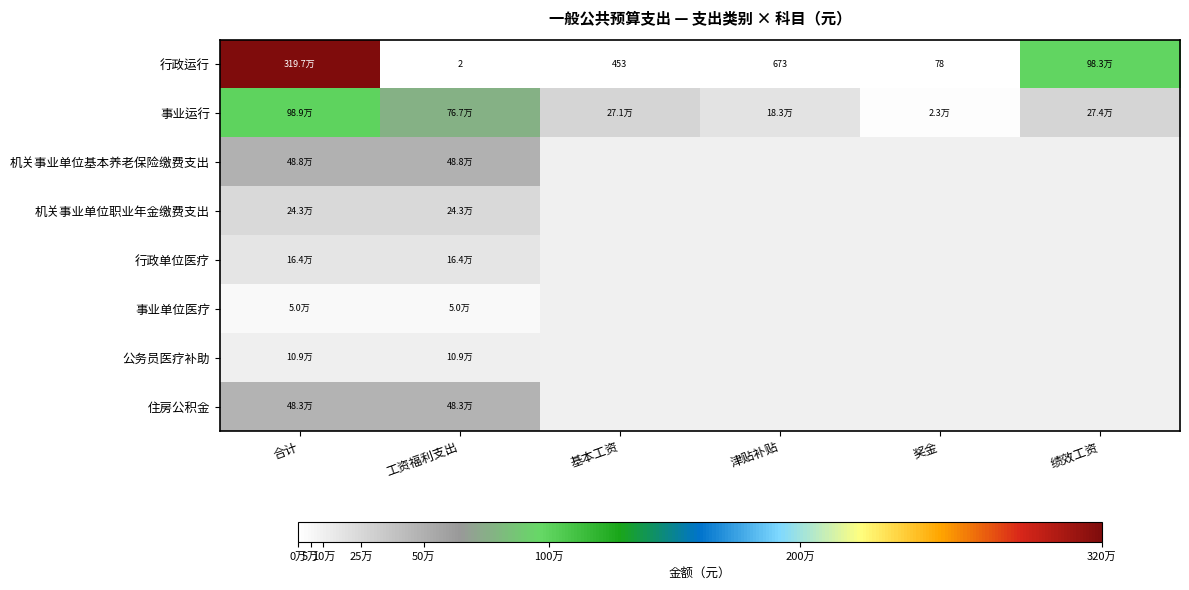

What is the average value of the 事业运行 series?

417558.8